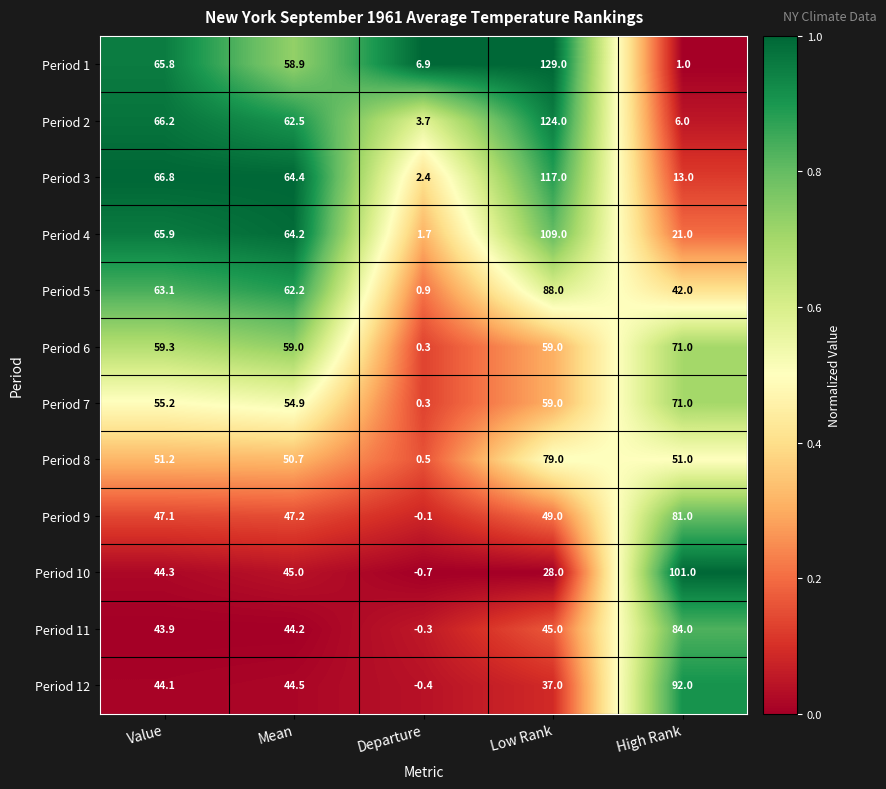

What is the sum of all Period 1 values?

261.6